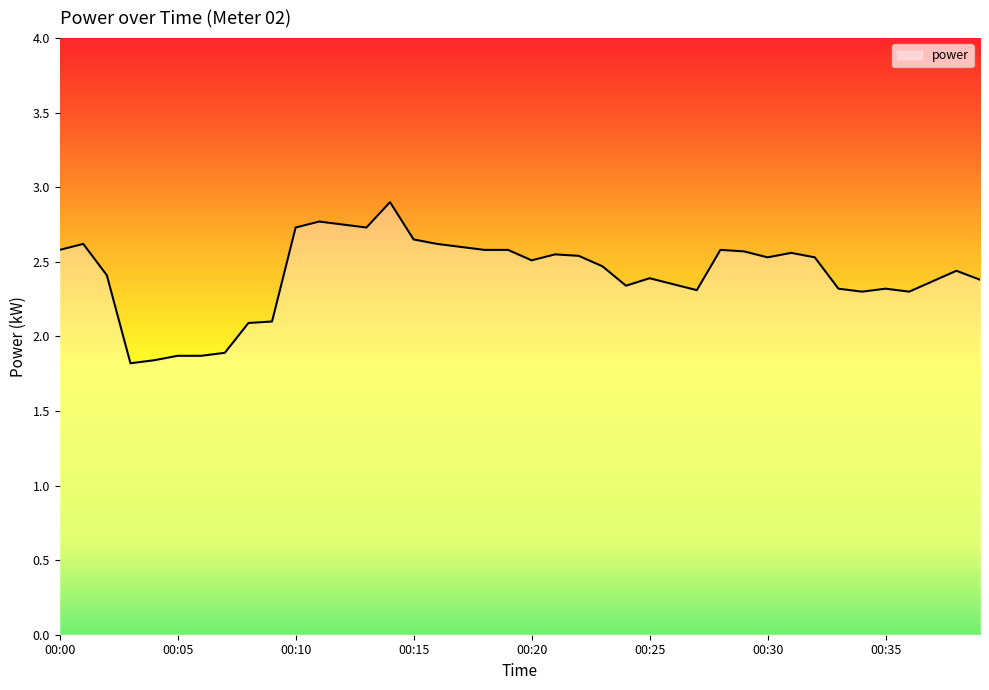

What is the difference between the maximum and minimum values?

1.1